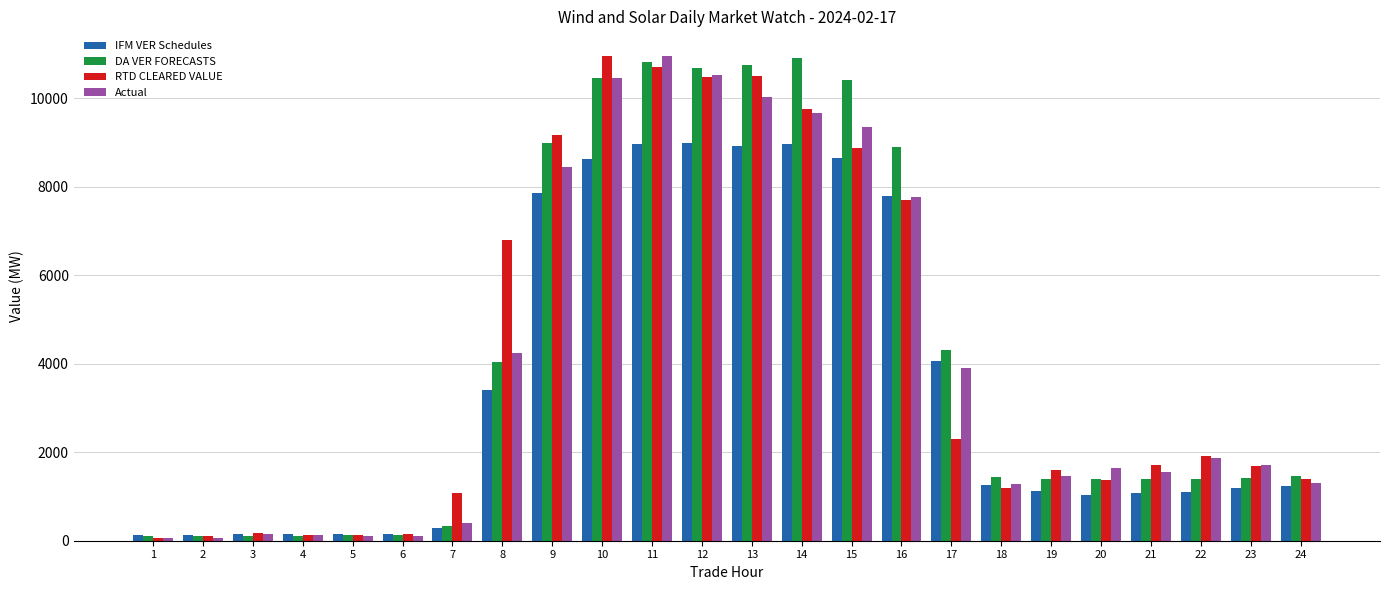

True or false: DA VER FORECASTS has a value of 10920.2 at 14.

True